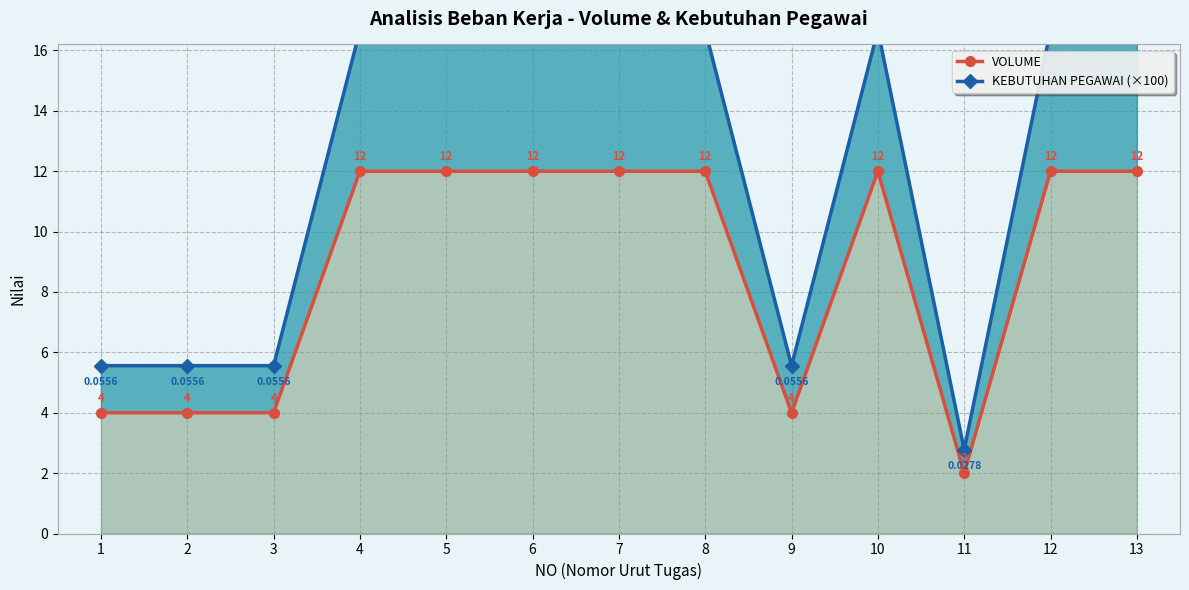

List the labels in order of KEBUTUHAN PEGAWAI (×100) value, smallest first.

11, 1, 2, 3, 9, 4, 5, 6, 7, 8, 10, 12, 13